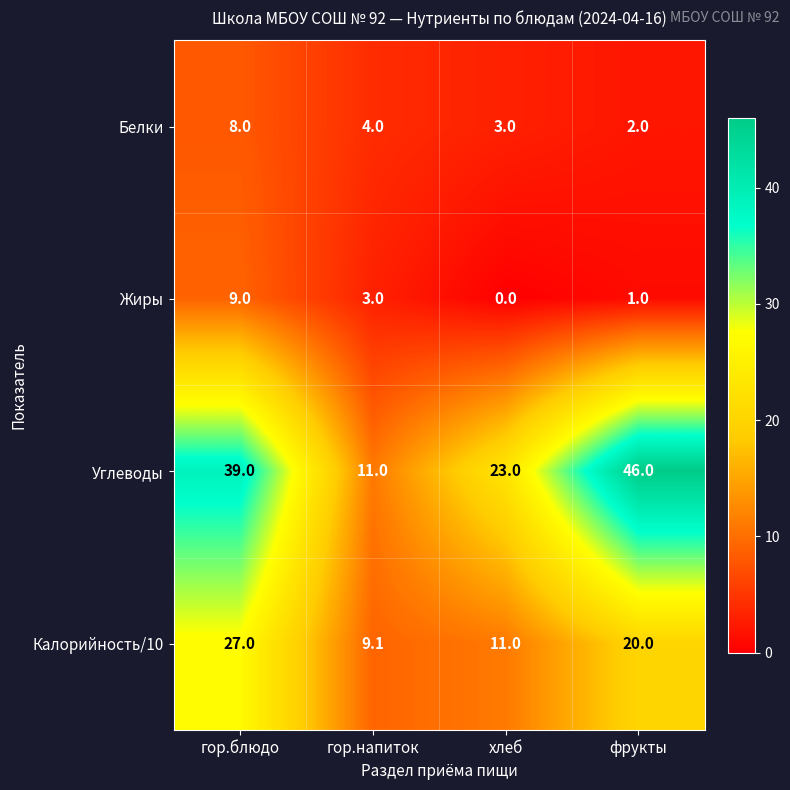

Which category has the highest value across all series?

фрукты